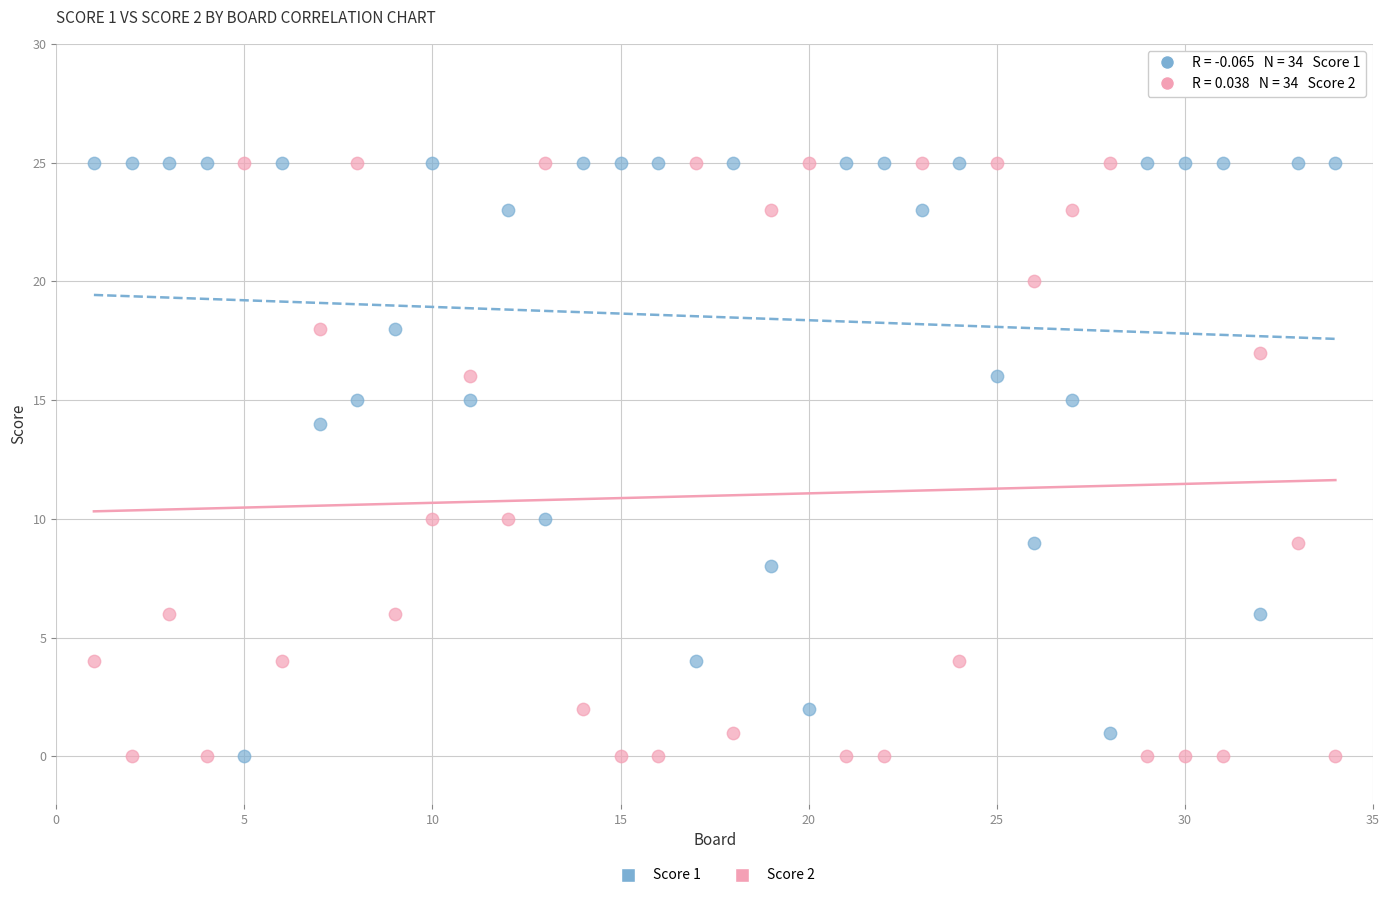

What is the X range (max minus min) for the scatter plot?

33